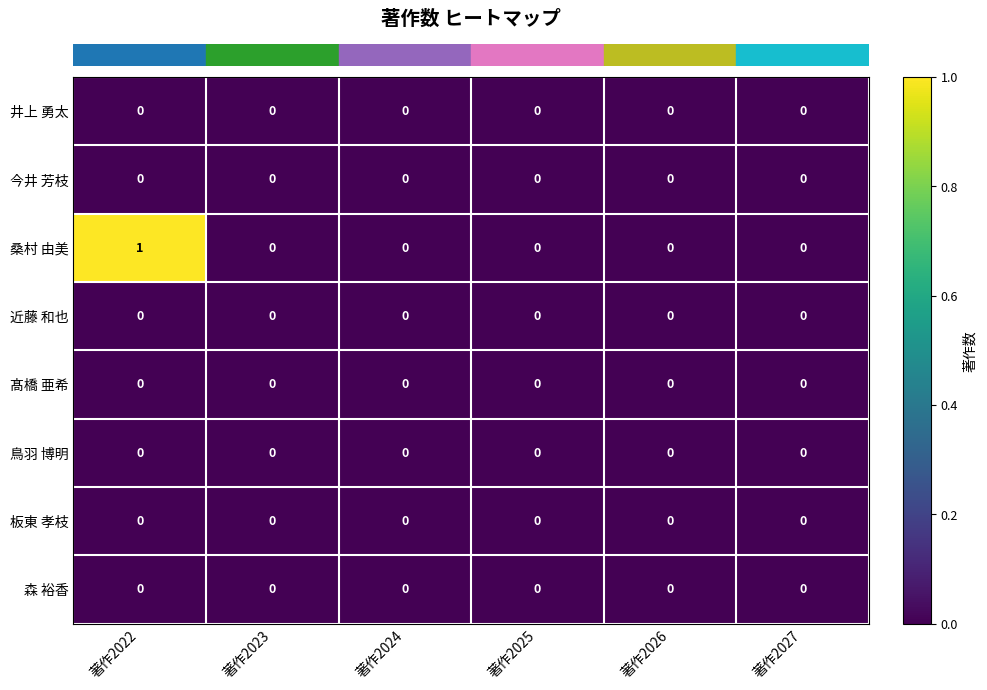

Which category has the highest value across all series?

著作2022